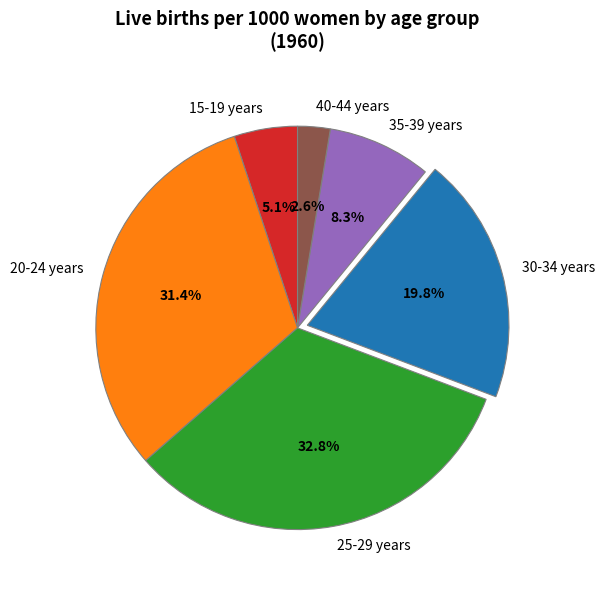

To the nearest percent, what portion does 25-29 years represent?

33%